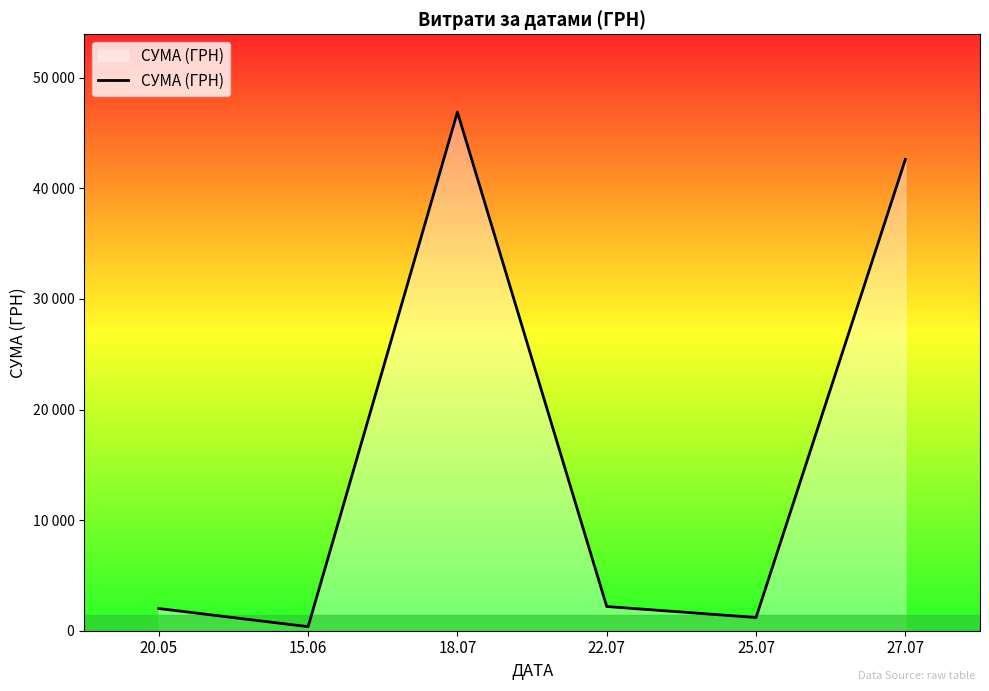

What is the sum of all values?

95285.1